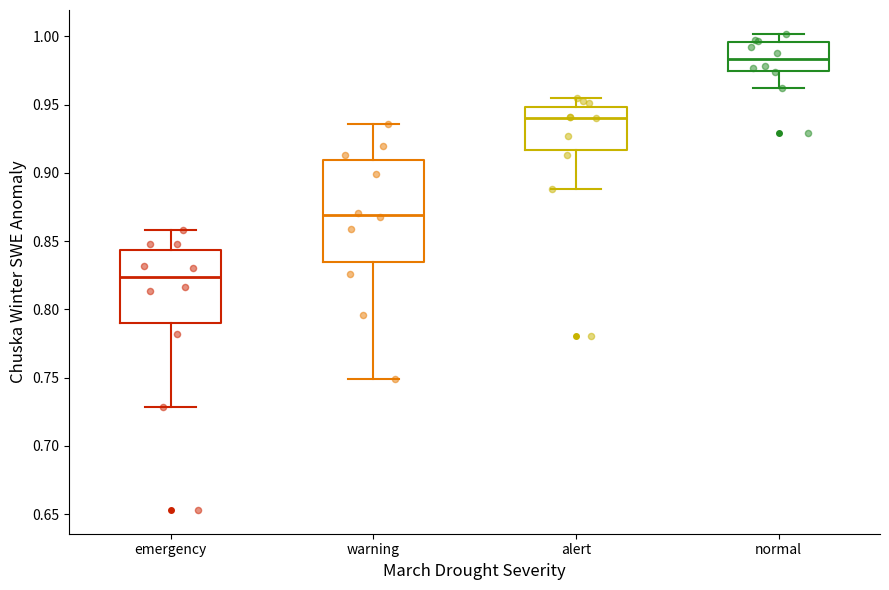

Reading left to right, transcribe this box plot: for each box, give where its median line is, the range the box spans, and where its two whiskers end, as read against the y-axis. The values are not printed on the chart, so give them approximately, as read against the axis.

emergency: median 0.825, box 0.790 to 0.845, whiskers 0.730 to 0.860
warning: median 0.870, box 0.835 to 0.910, whiskers 0.750 to 0.935
alert: median 0.940, box 0.915 to 0.950, whiskers 0.890 to 0.955
normal: median 0.985, box 0.975 to 0.995, whiskers 0.960 to 1.000